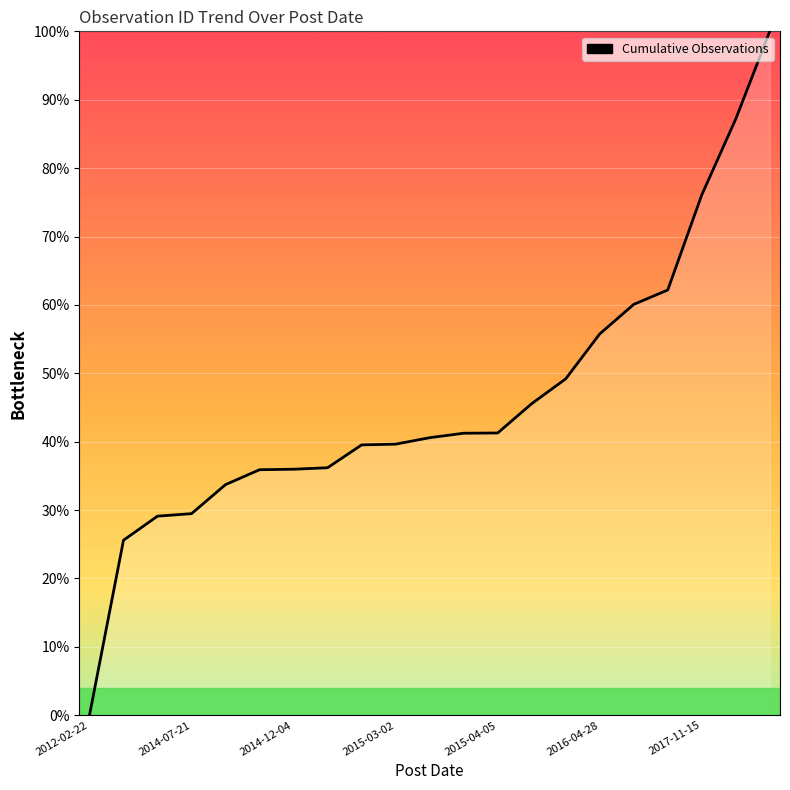

What is the greatest value displayed?

100.0